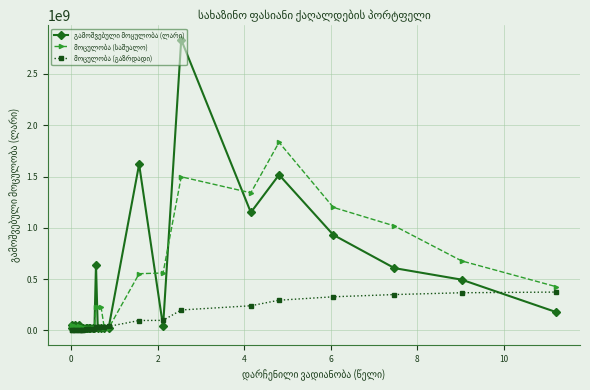

What is the value of the გამოშვებული მოცულობა (ლარი) point at the 18th from the left?

20000000.0